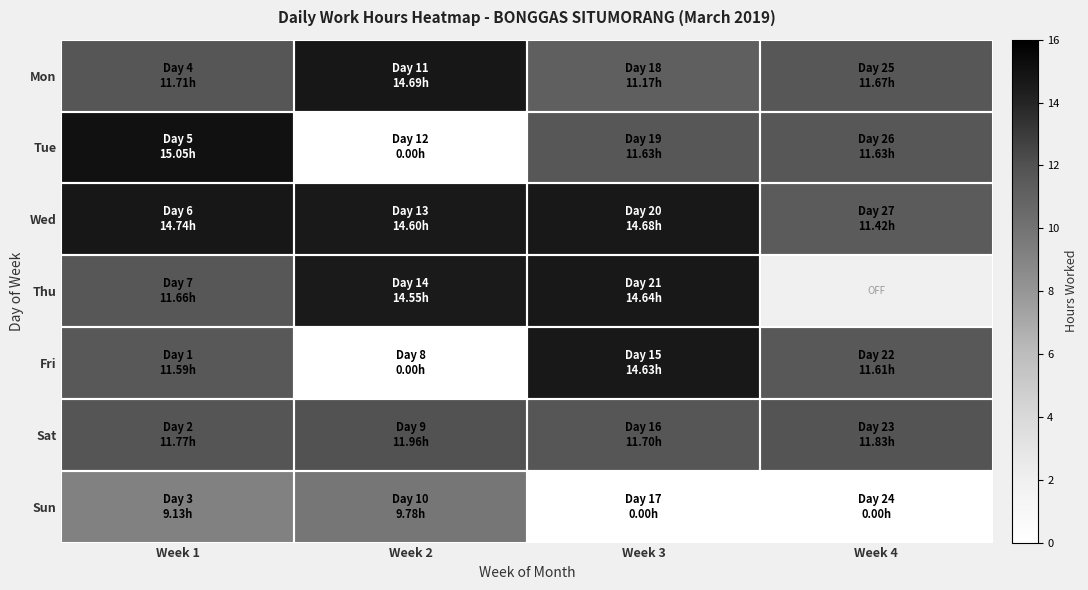

Rank the categories by Fri value from highest to lowest.

Week 3, Week 4, Week 1, Week 2